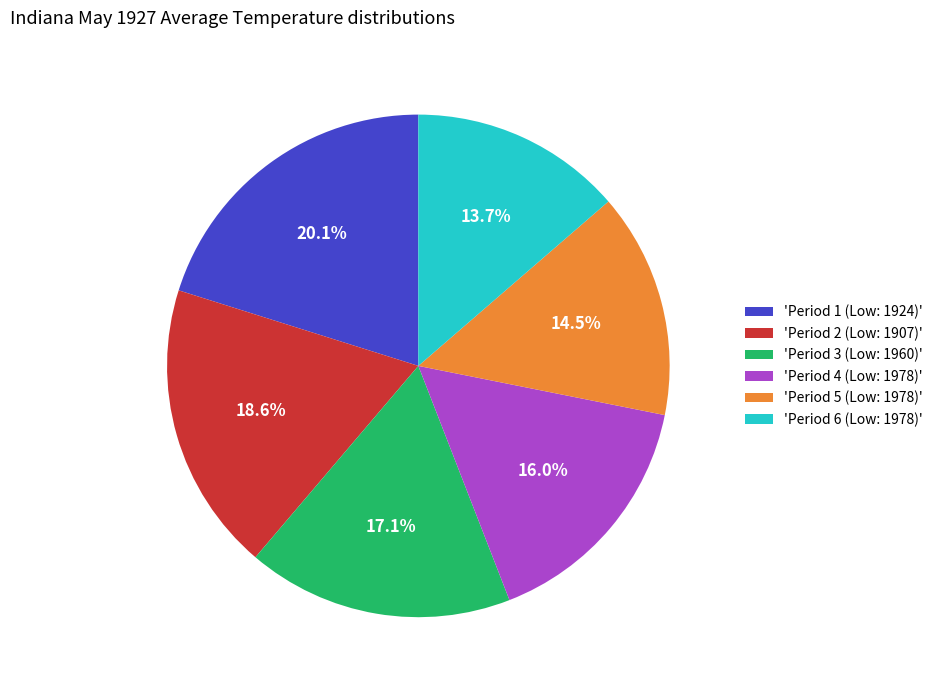

Count the number of slices in the pie.

6